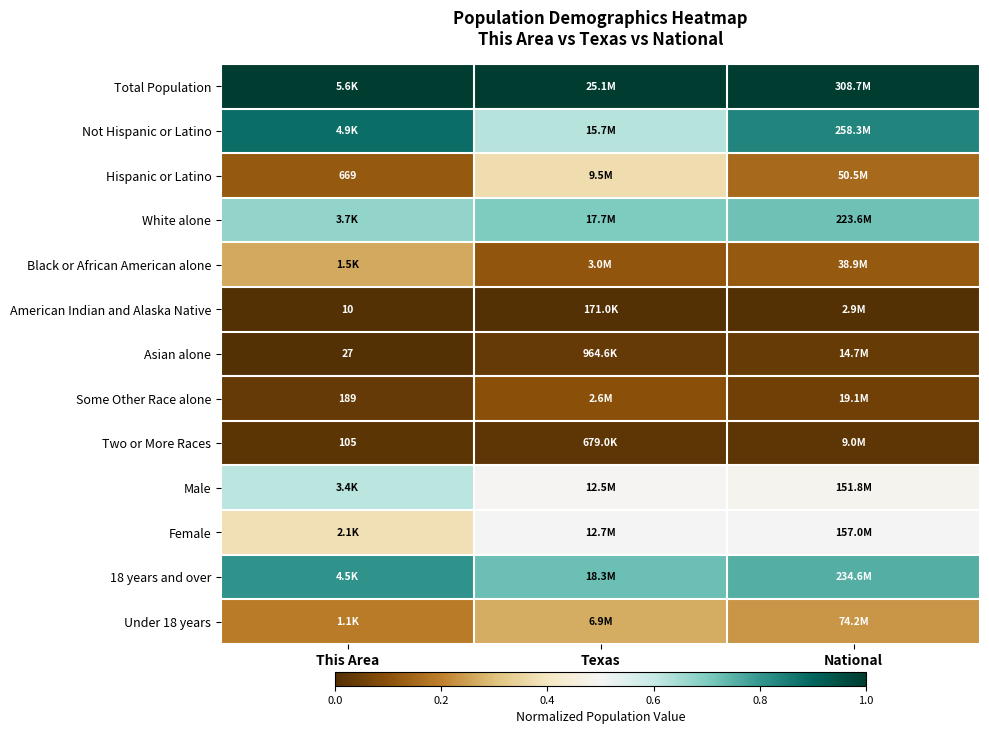

What is the sum of the Some Other Race alone values at Texas and National?

0.2